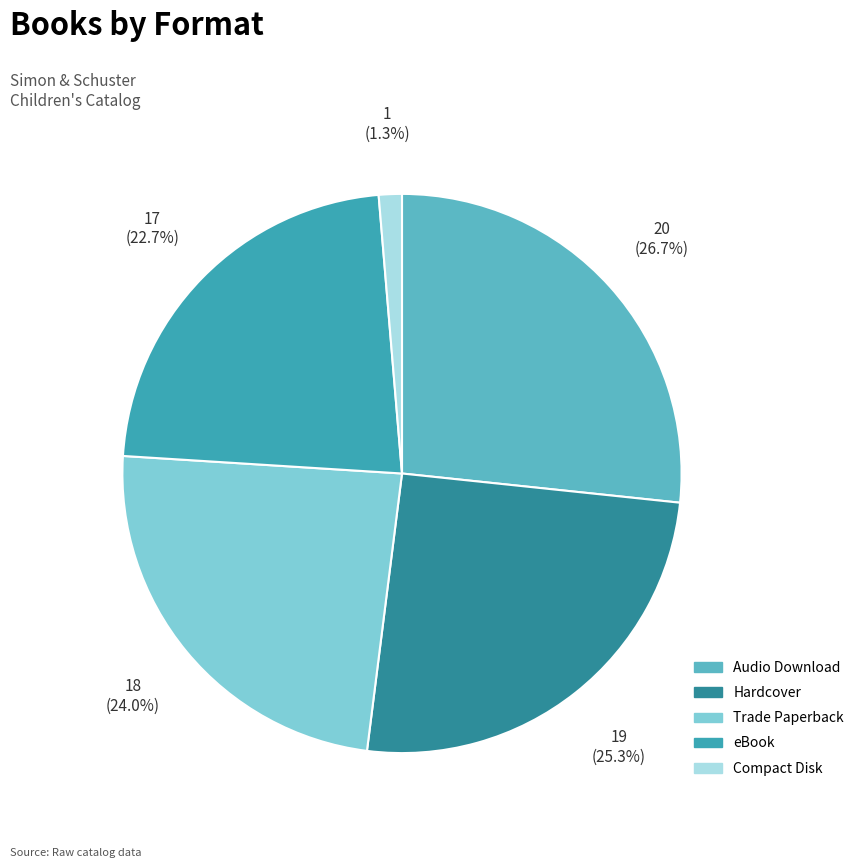

Between Trade Paperback and Audio Download, which is larger?

Audio Download